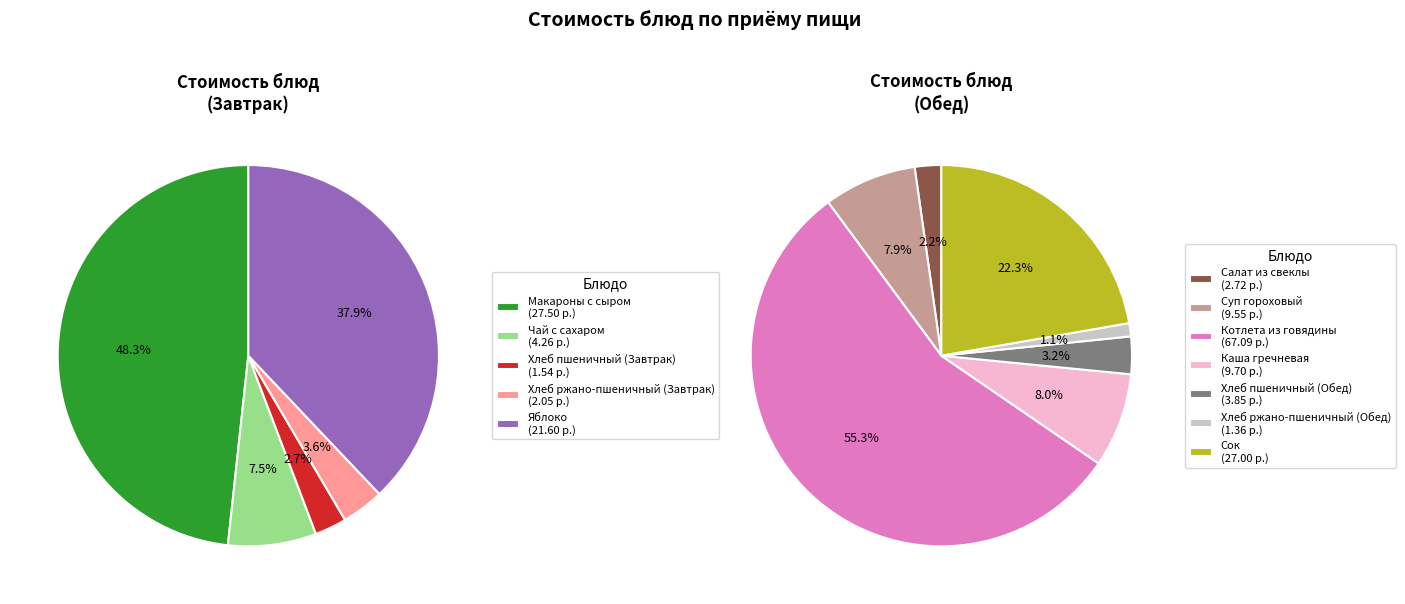

Combined, what portion of the pie is Сок and Хлеб ржано-пшеничный (Завтрак)?

16.3%